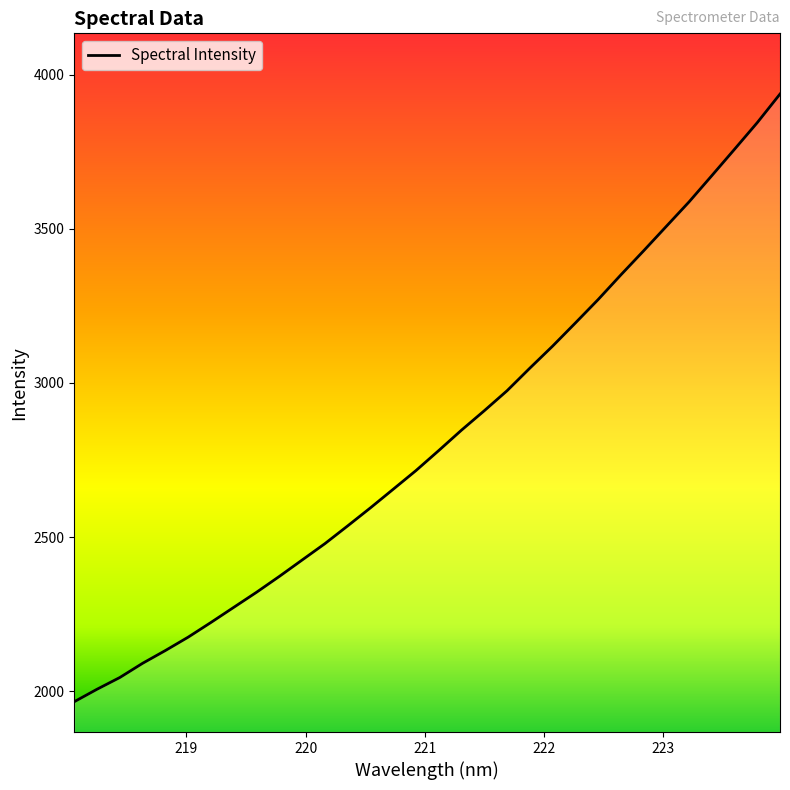

What is the smallest value displayed?

1966.5